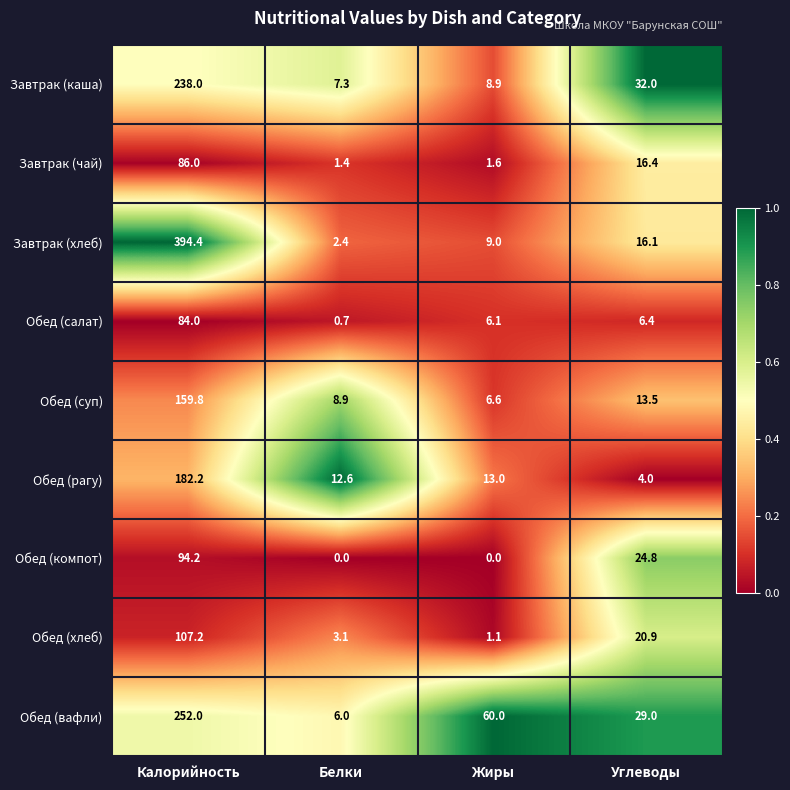

The value of Обед (салат) at Калорийность is 84.0. True or false?

True